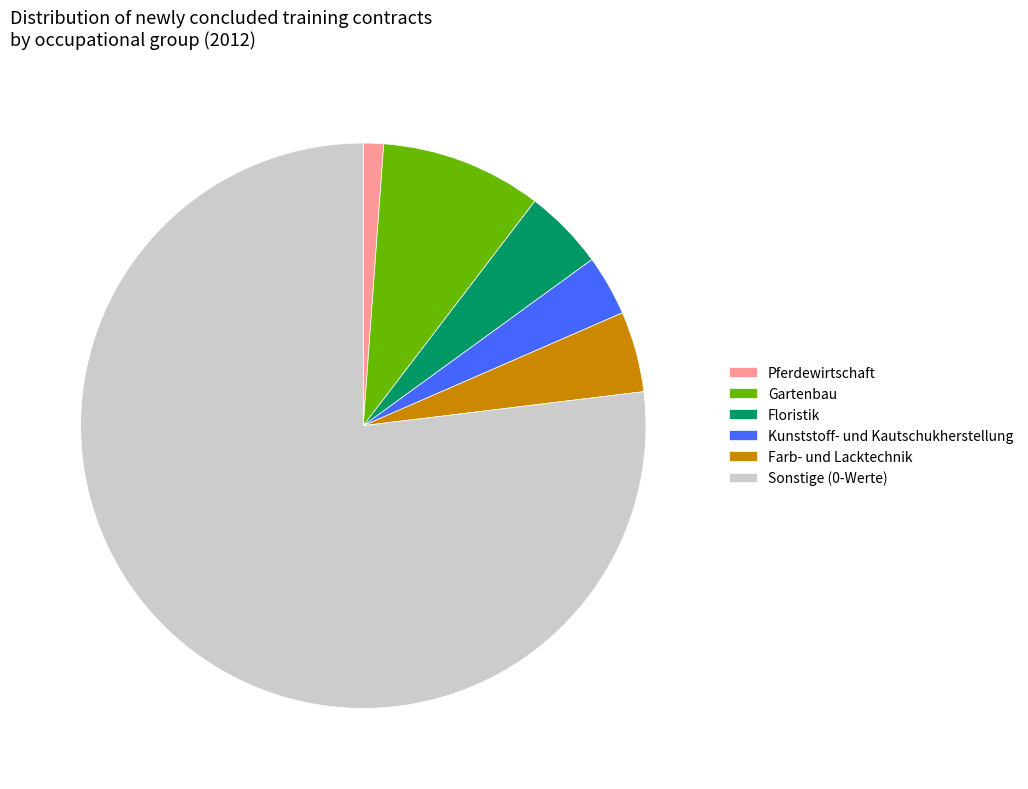

Does Floristik represent more than half of the total?

No